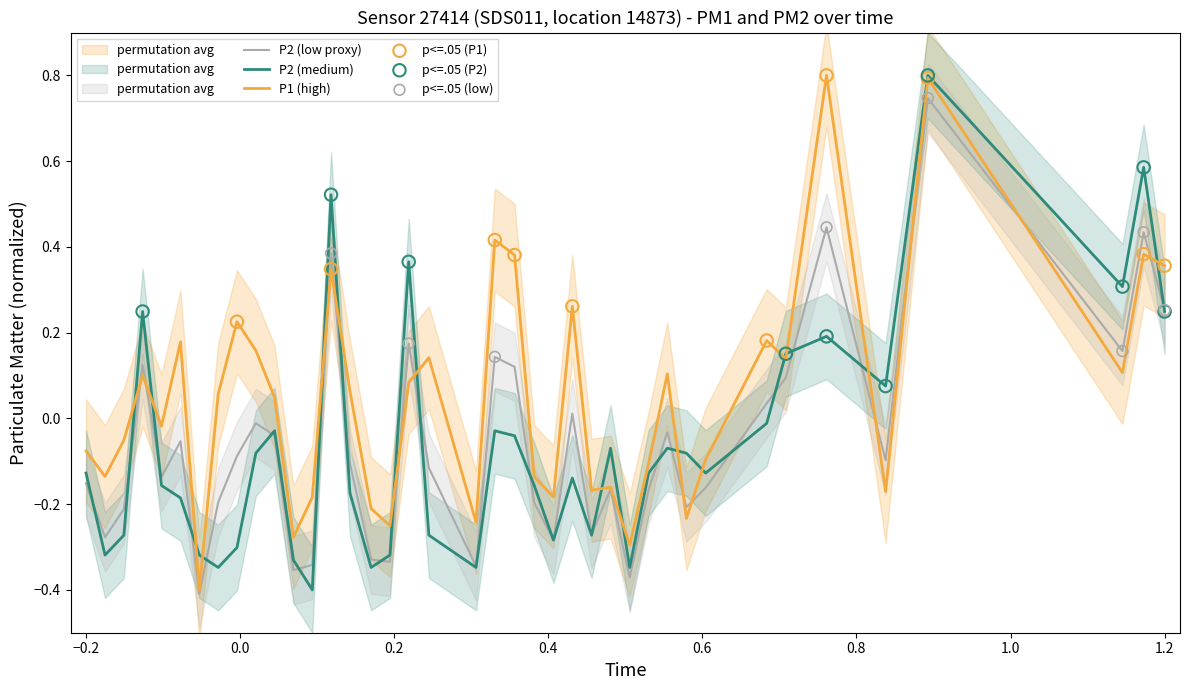

Which series has the widest spread of Y values?

P1